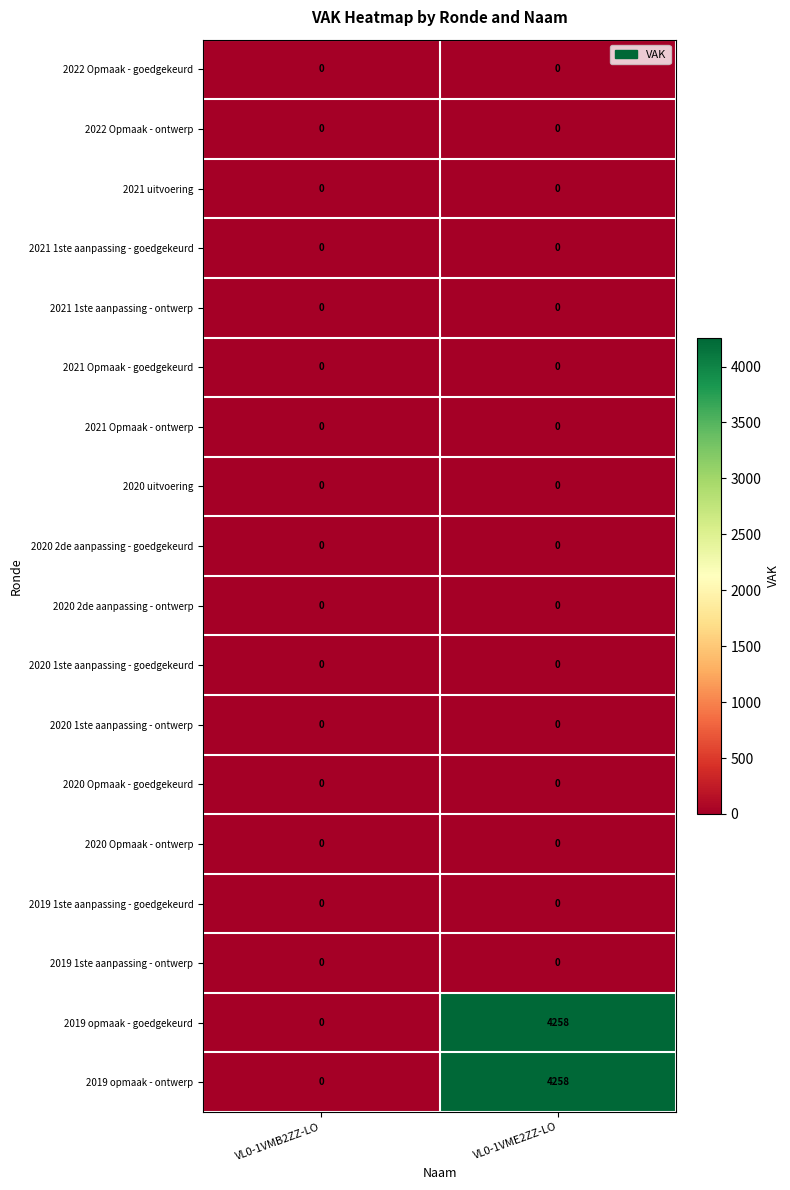

What is the spread (max minus min) of values at VL0-1VME2ZZ-LO?

4258